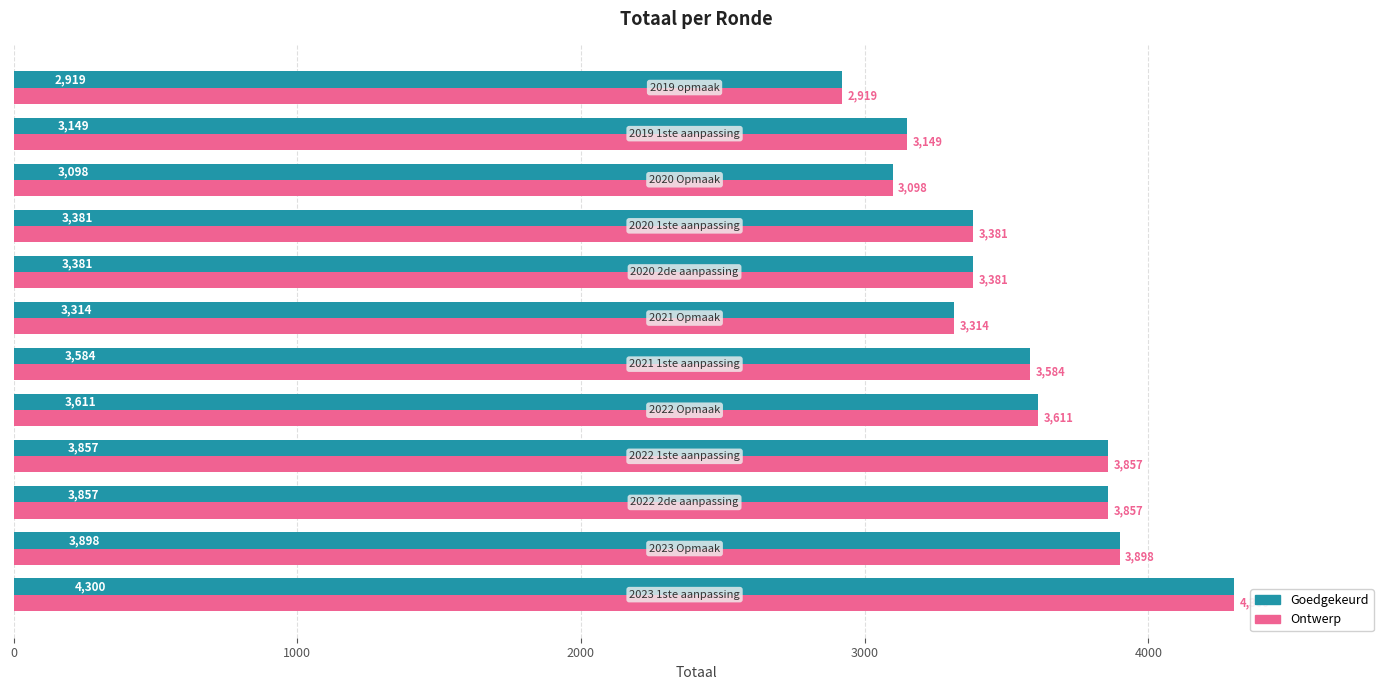

What is the minimum value shown in the chart?

2919